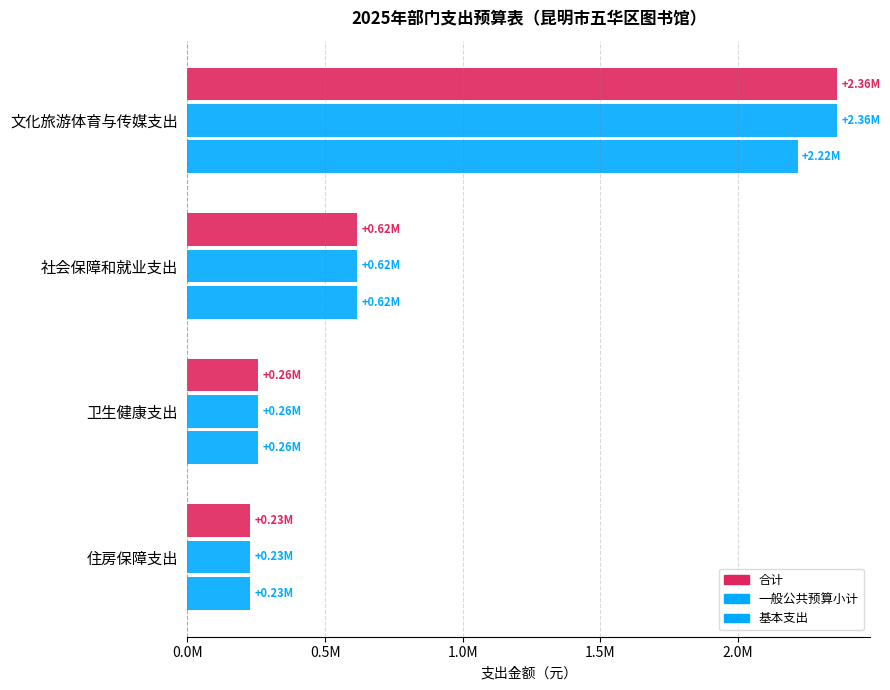

List the series in order of their peak value, highest first.

合计, 一般公共预算小计, 基本支出